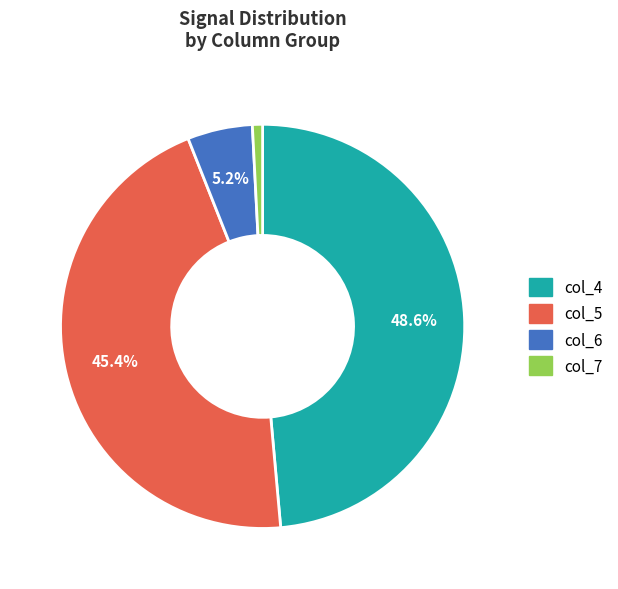

What portion of the pie excludes col_5?

54.6%